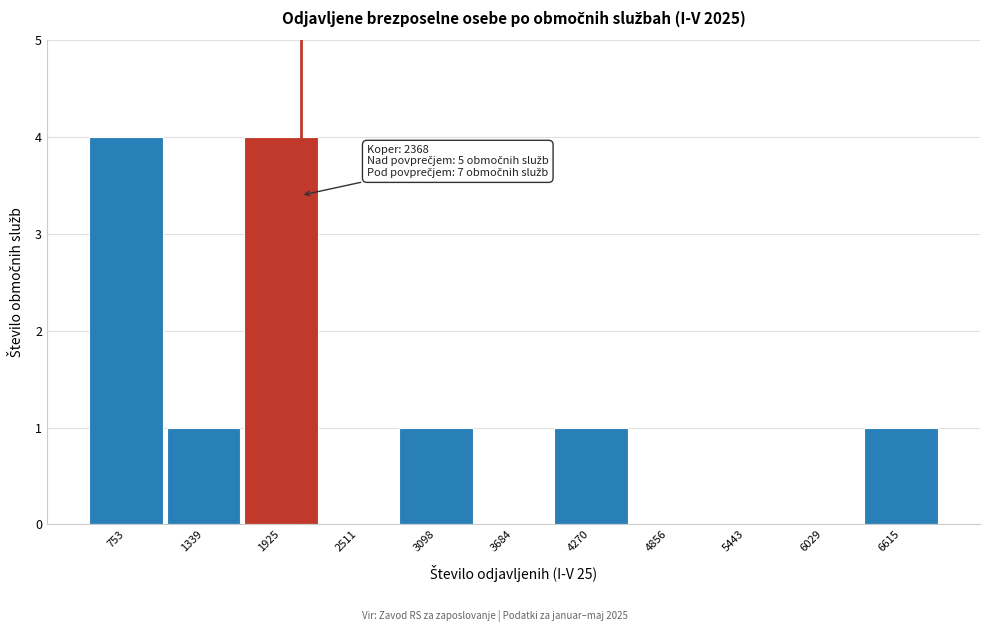

Reading left to right, extract all data points from this chart.

753=4	1339=1	1925=4	2511=0	3098=1	3684=0	4270=1	4856=0	5443=0	6029=0	6615=1